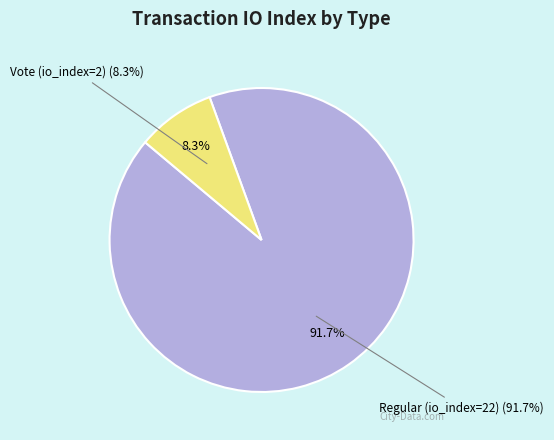

What percentage is the Regular (io_index=22) slice, to the nearest percent?

92%